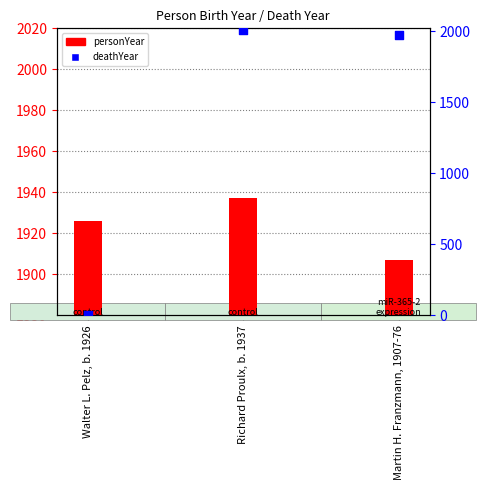

Is the value of personYear at Martin H. Franzmann, 1907-76 greater than the value of deathYear at Martin H. Franzmann, 1907-76?

No